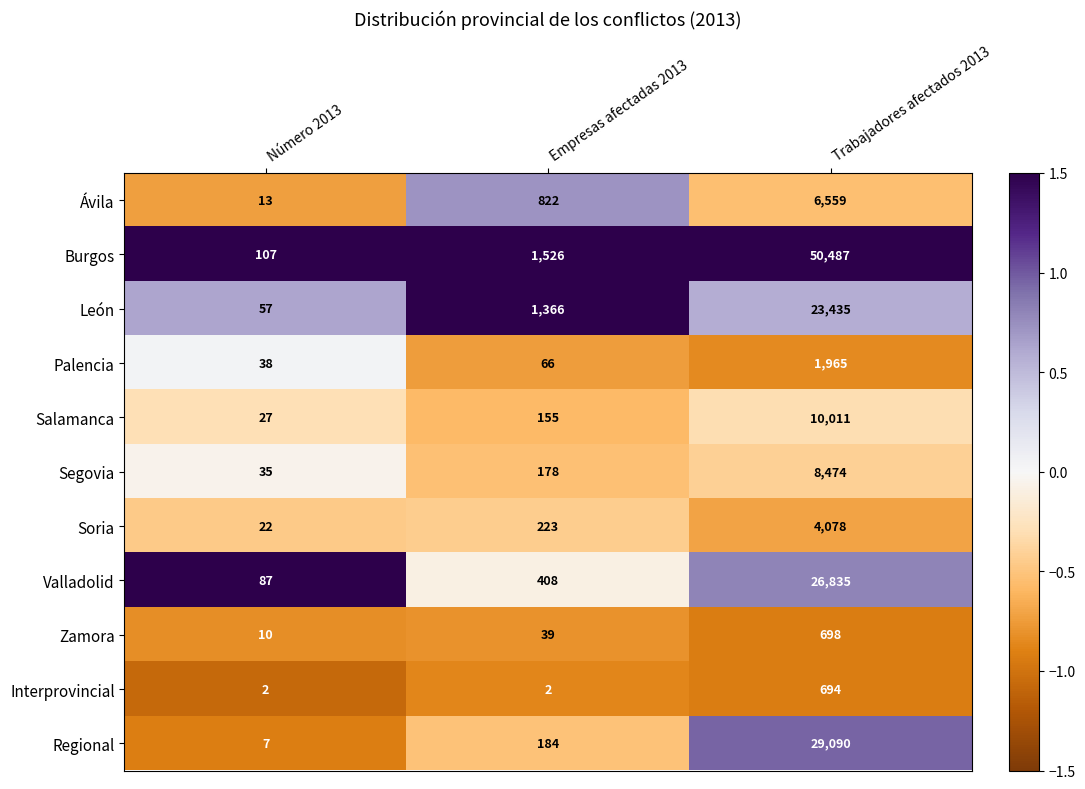

Is it true that Burgos equals 107 at Número 2013?

True